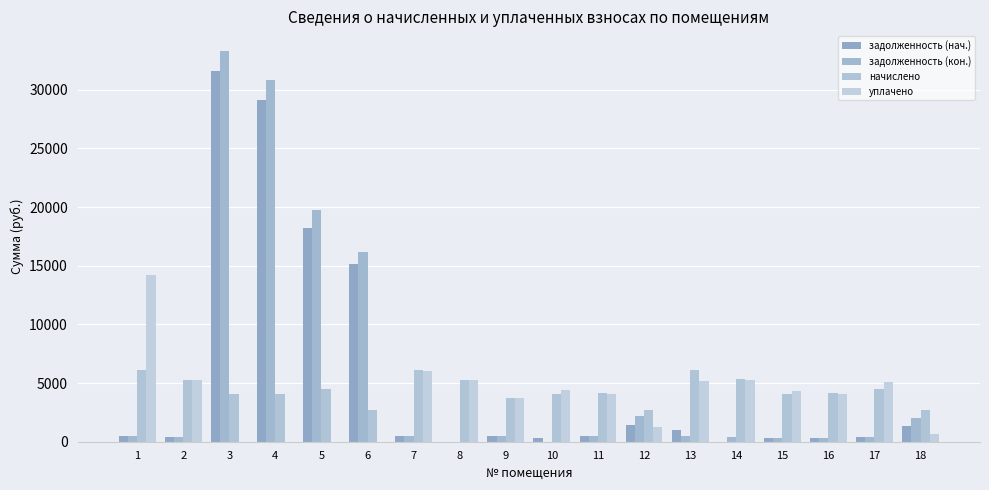

How many data points does each series have?

18